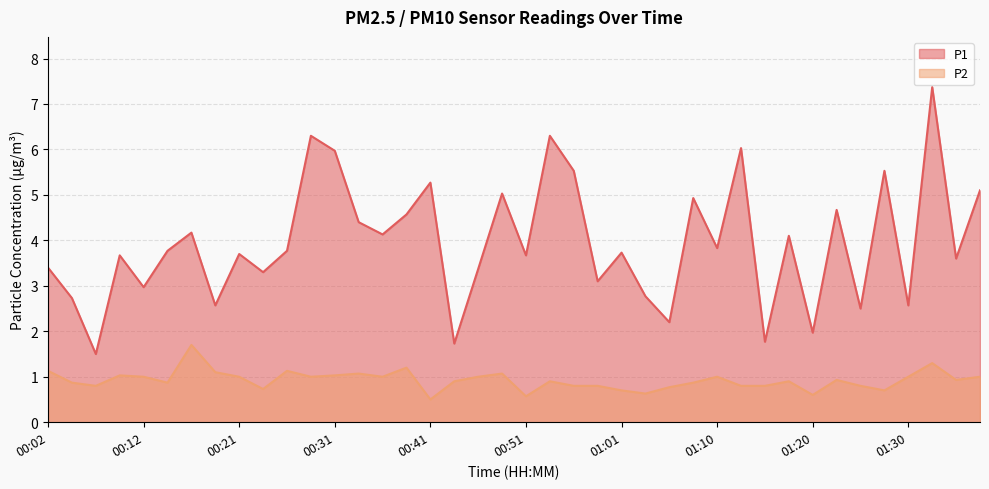

Rank the series by their maximum value, from lowest to highest.

P2, P1